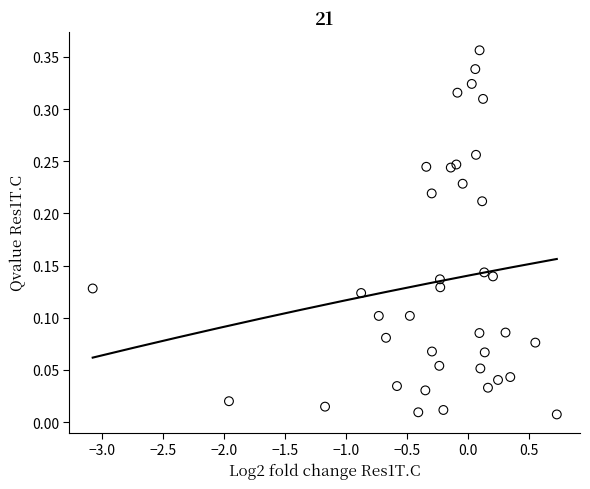

What is the range of X values (max minus min)?

3.8